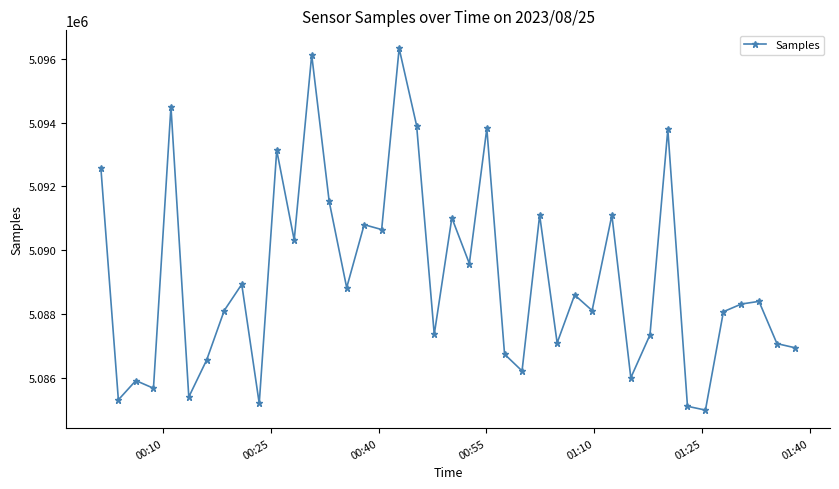

What is the value of the 17th point from the left?

5090651